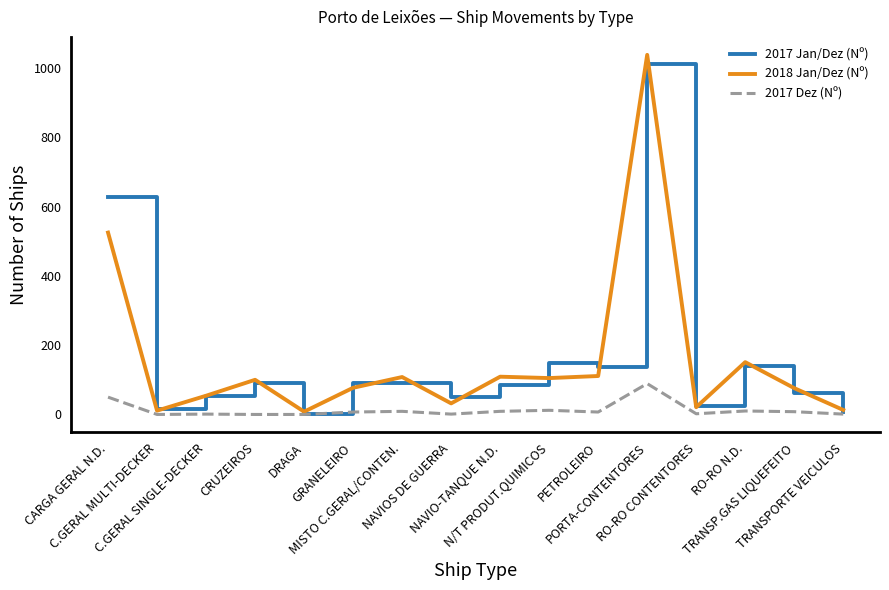

Which series has the widest spread of values?

2018 Jan/Dez (Nº)